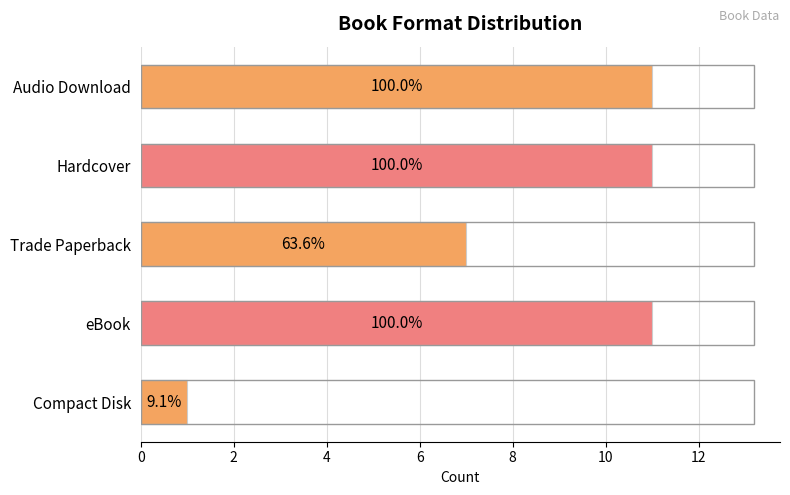

Are the bars horizontal?

Yes